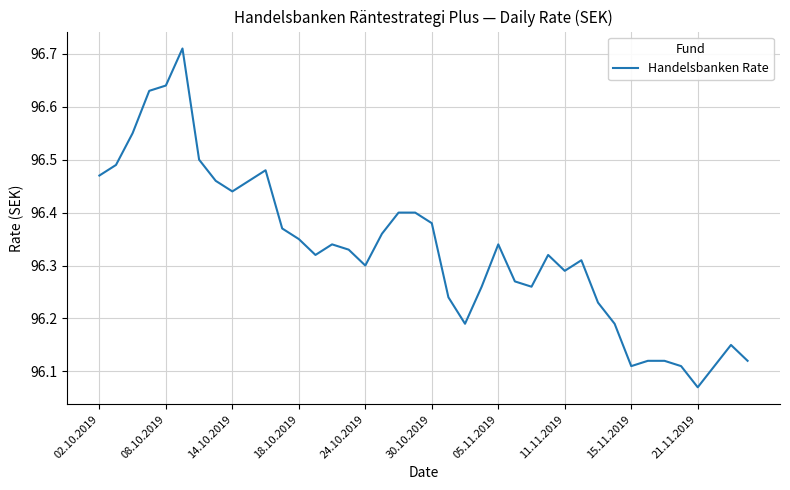

Is this an area chart (filled region under the line)?

No